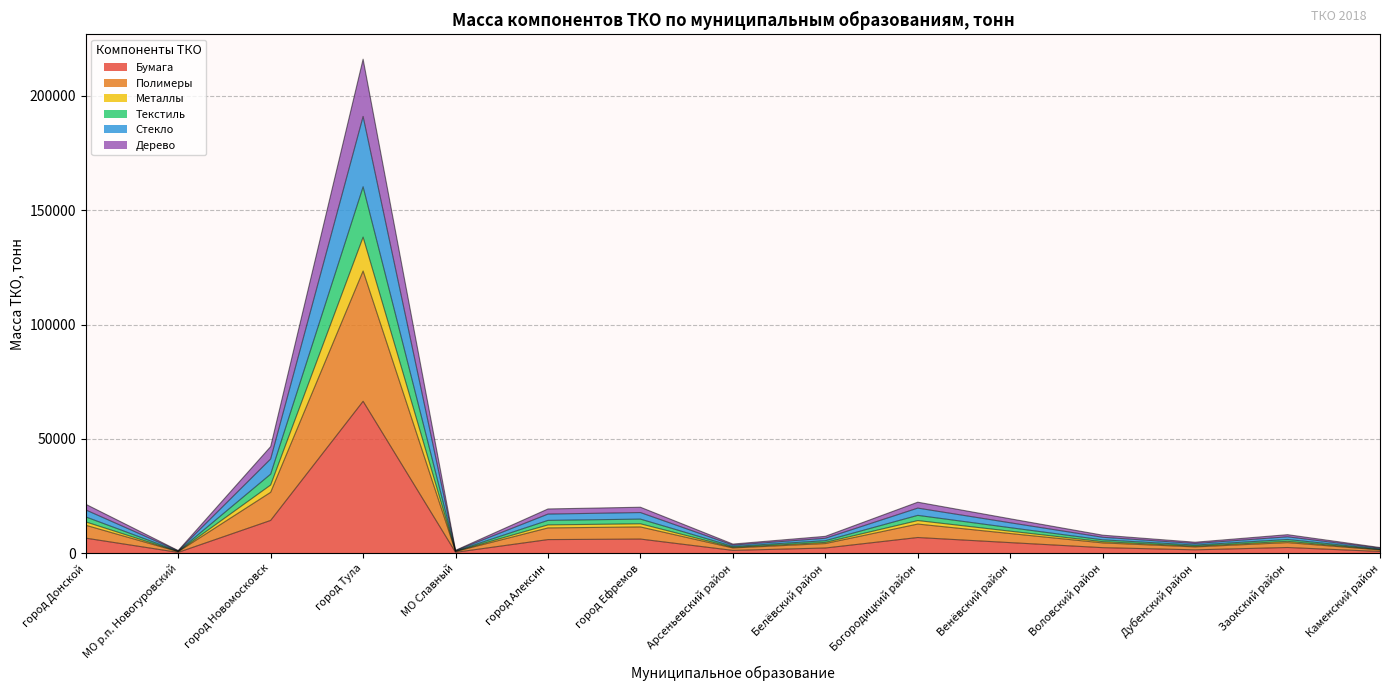

True or false: Металлы and Текстиль cross at least once.

False